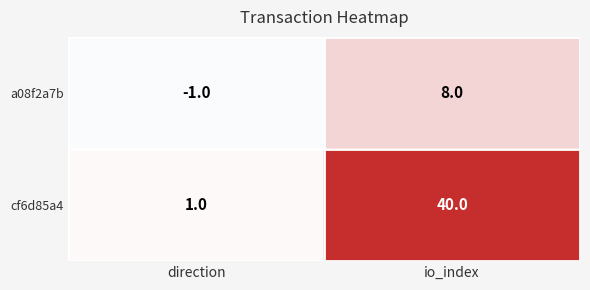

Rank the series at io_index from highest to lowest value.

cf6d85a4, a08f2a7b